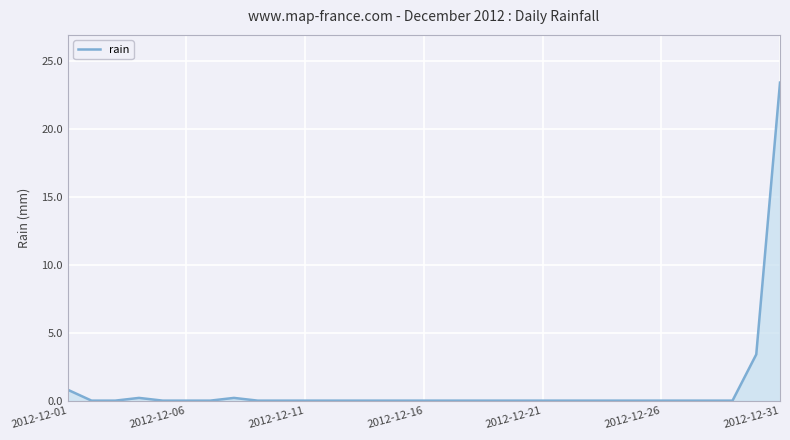

What is the greatest value displayed?

23.4